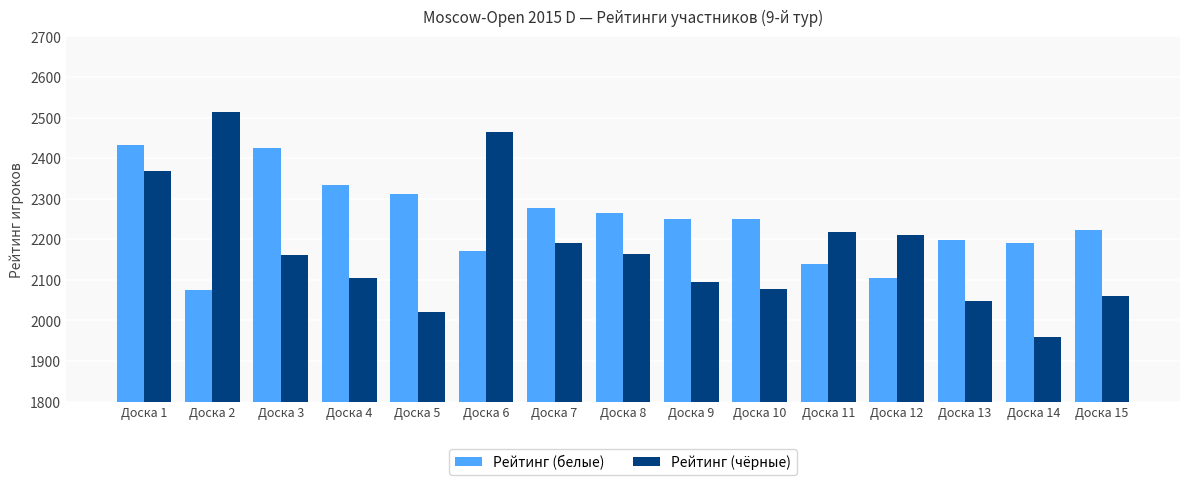

What is the difference between the highest and lowest values at Доска 4?

229